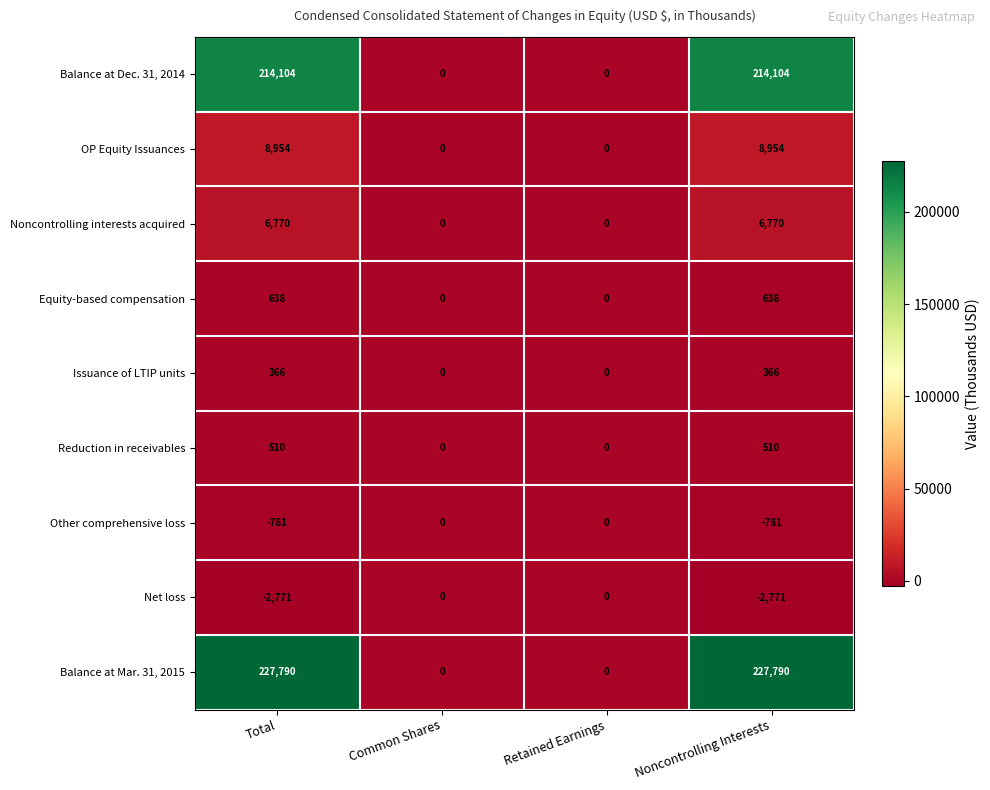

How many OP Equity Issuances values are between 0 and 8954?

4